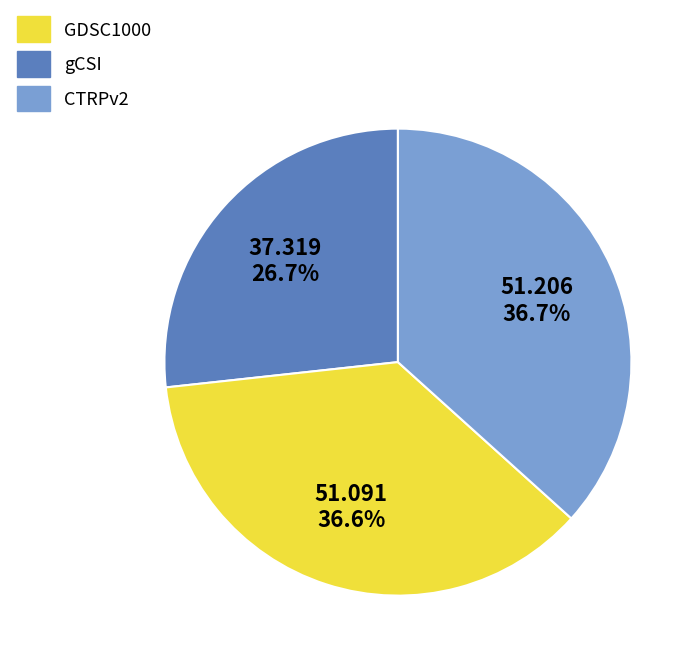

Is there any slice that represents more than half of the pie?

No